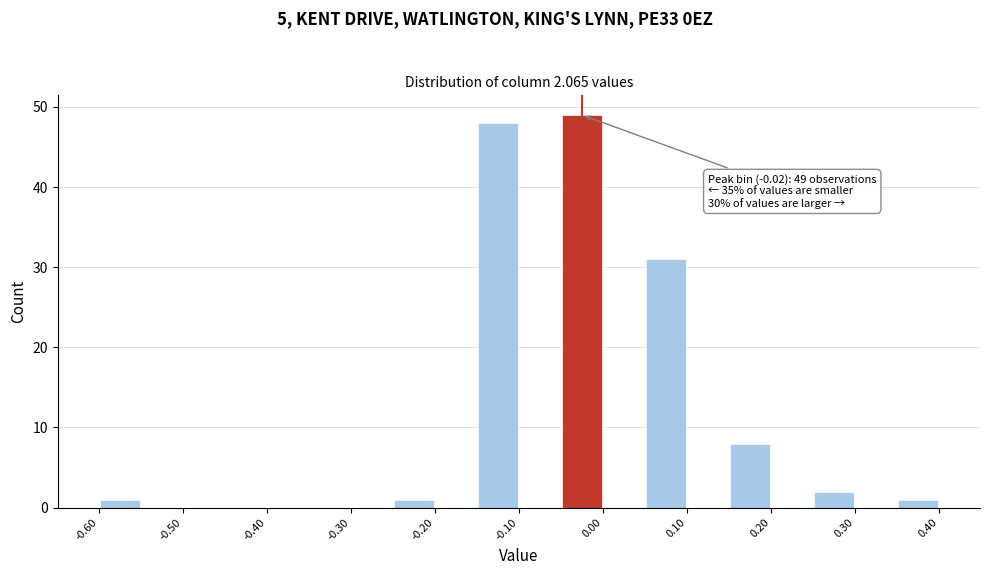

Which range on the x-axis has the tallest bar?

-0.05 to 0.00